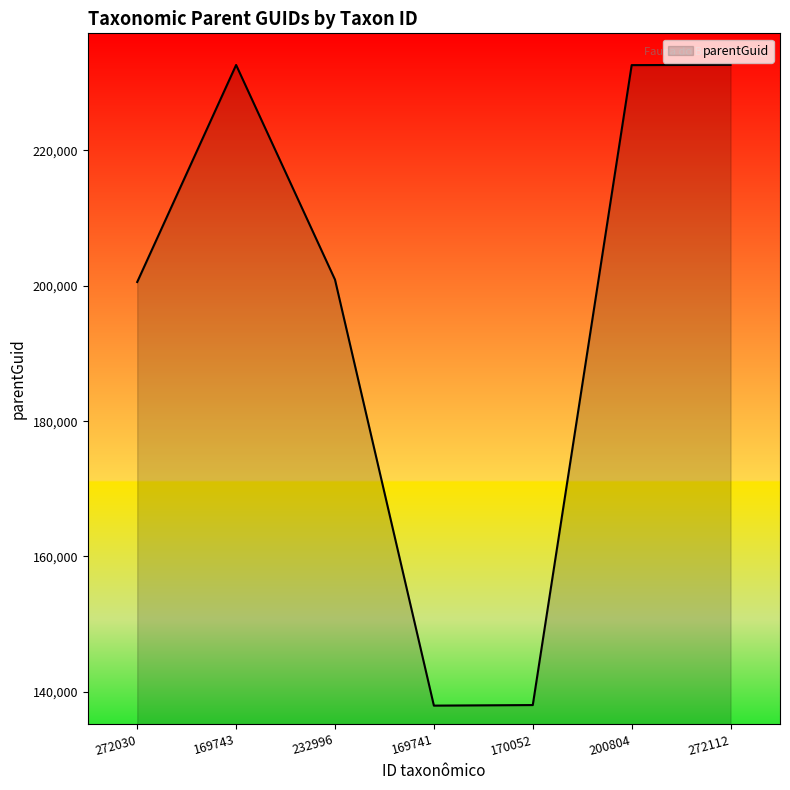

What is the average value?

196483